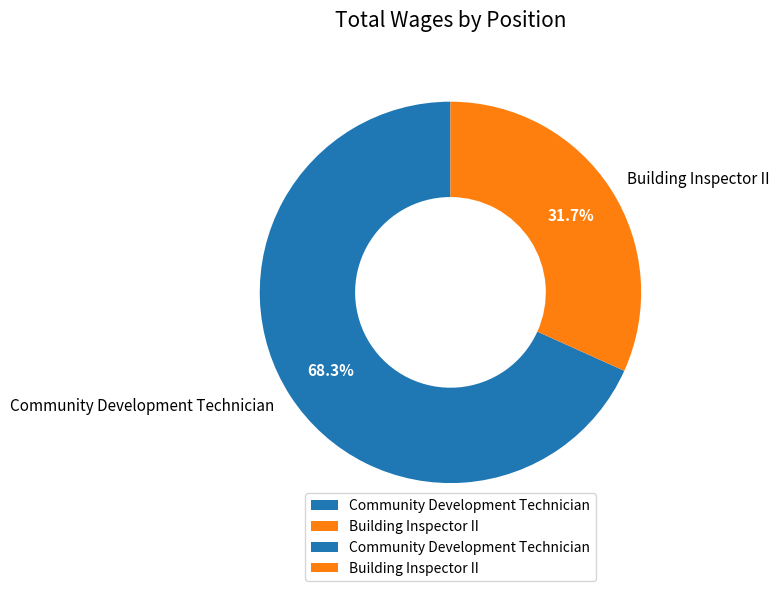

How many segments does this pie chart have?

2